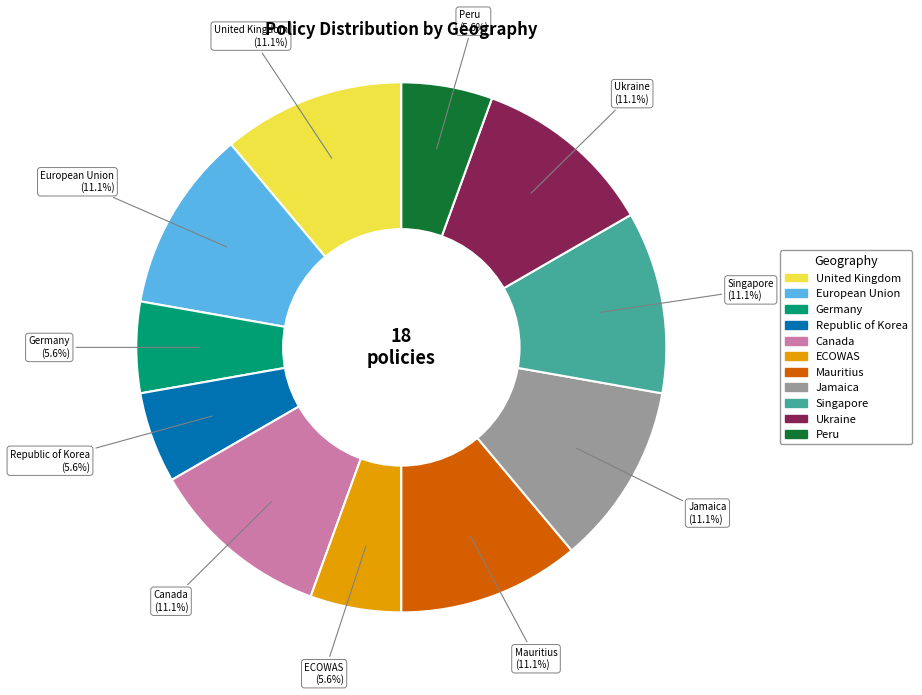

To the nearest percent, what is the combined percentage of Peru and Germany?

11%